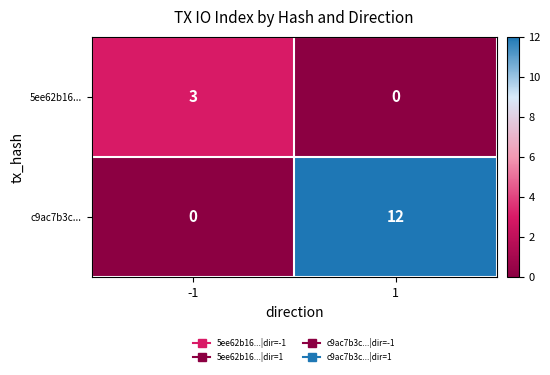

How many categories are shown in the chart?

2